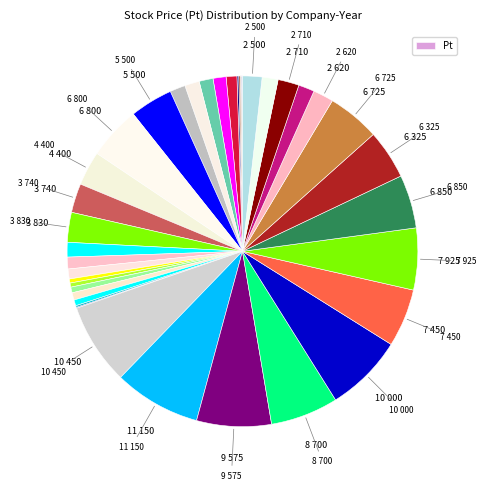

What is the smallest slice in the pie chart?

BUDI-2018